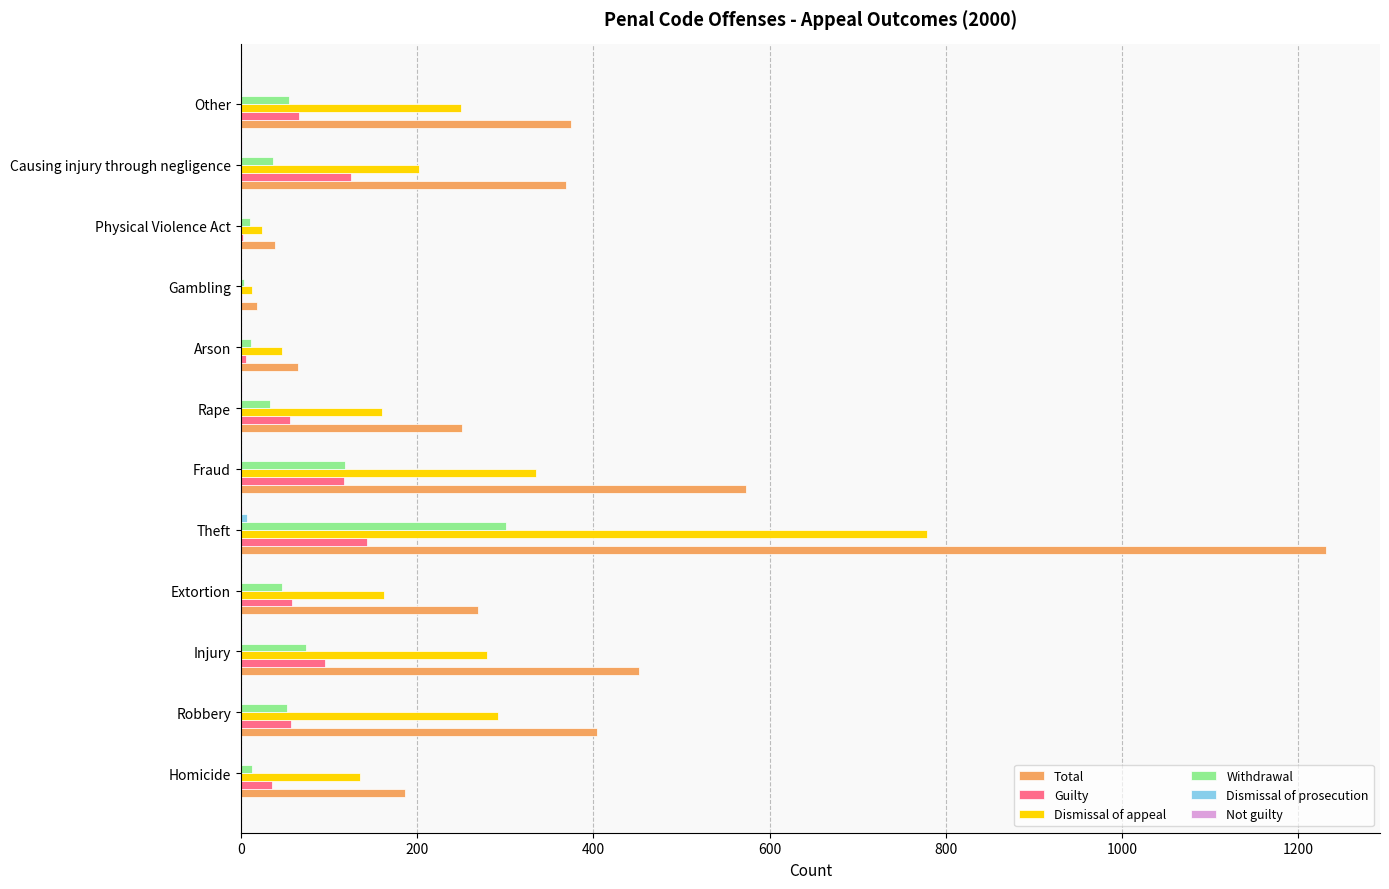

Which label corresponds to the largest value in the chart?

Theft